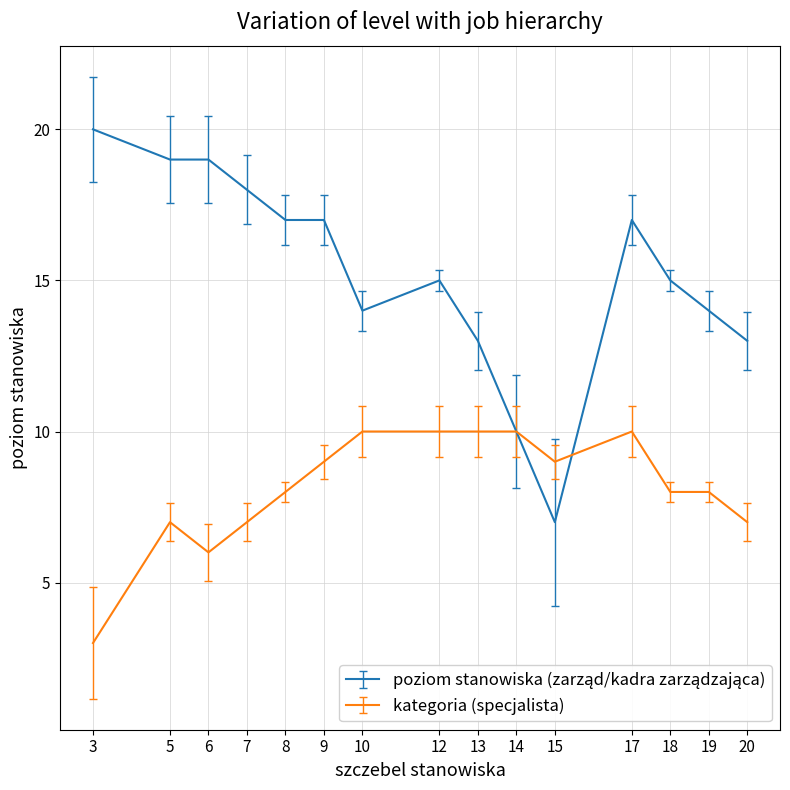

Read the kategoria (specjalista) value at 12.

10